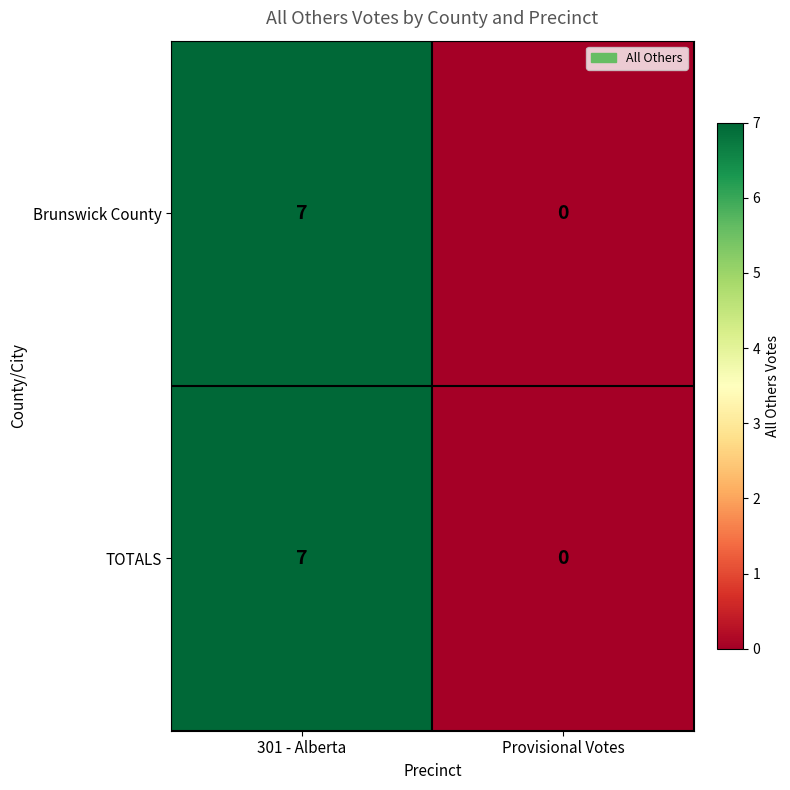

What is the average value of the Brunswick County series?

4